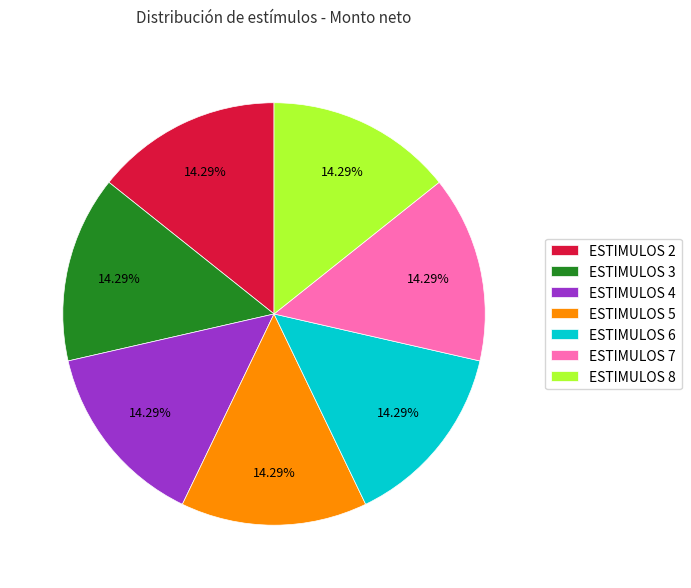

Does ESTIMULOS 4 account for over 50% of the chart?

No